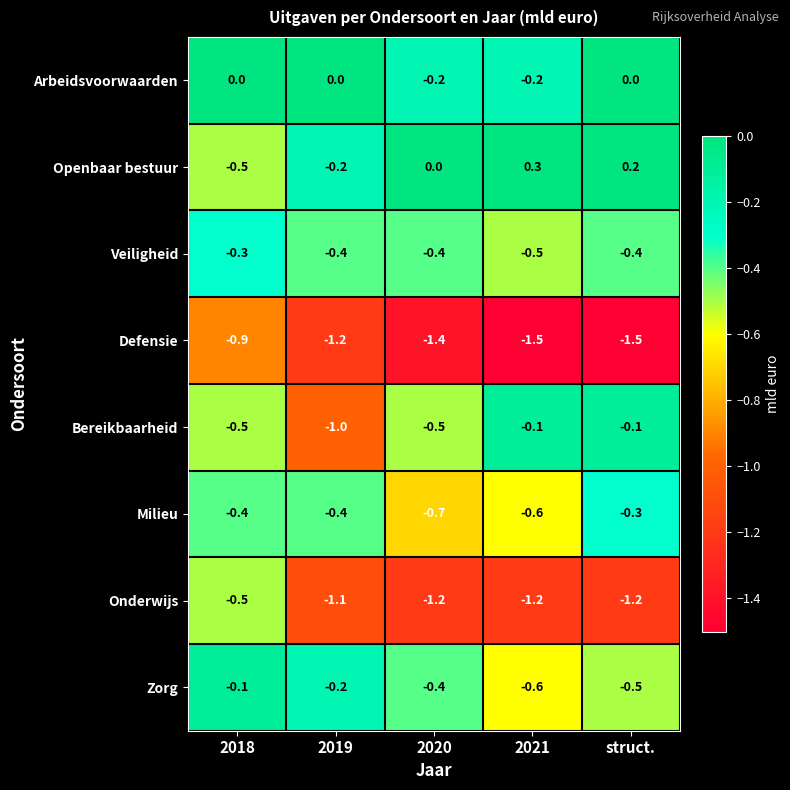

The value of Milieu at struct. is -0.3. True or false?

True